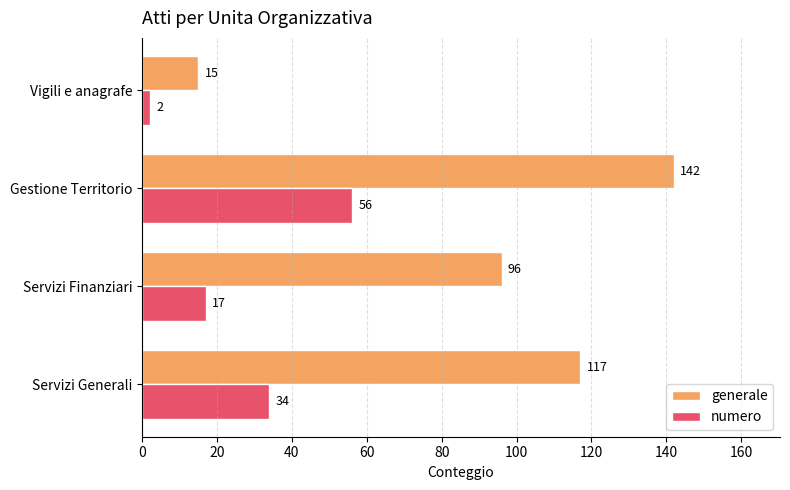

What is the lowest value of the generale series?

15